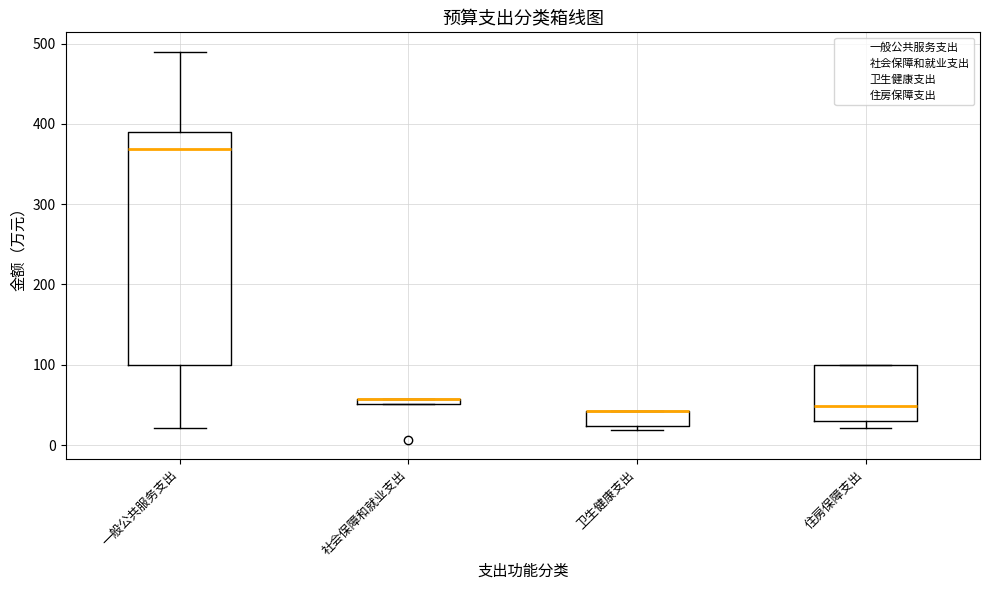

Which box is the tallest, from its lower edge to its upper edge?

一般公共服务支出